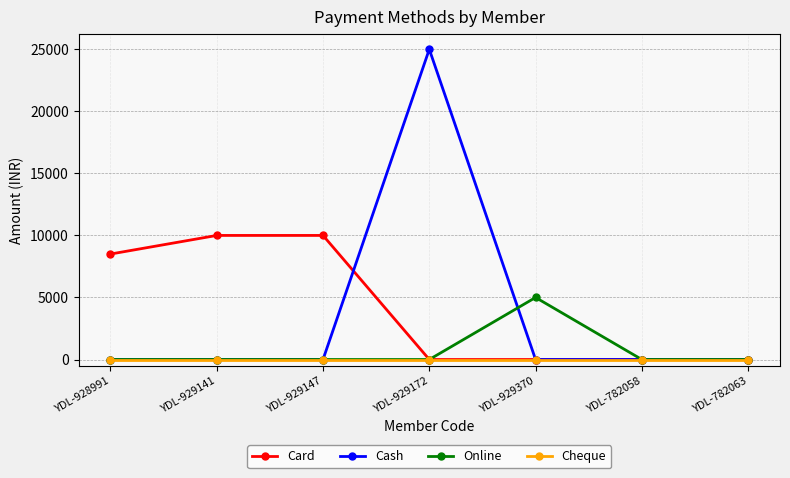

How many series are shown in this chart?

4